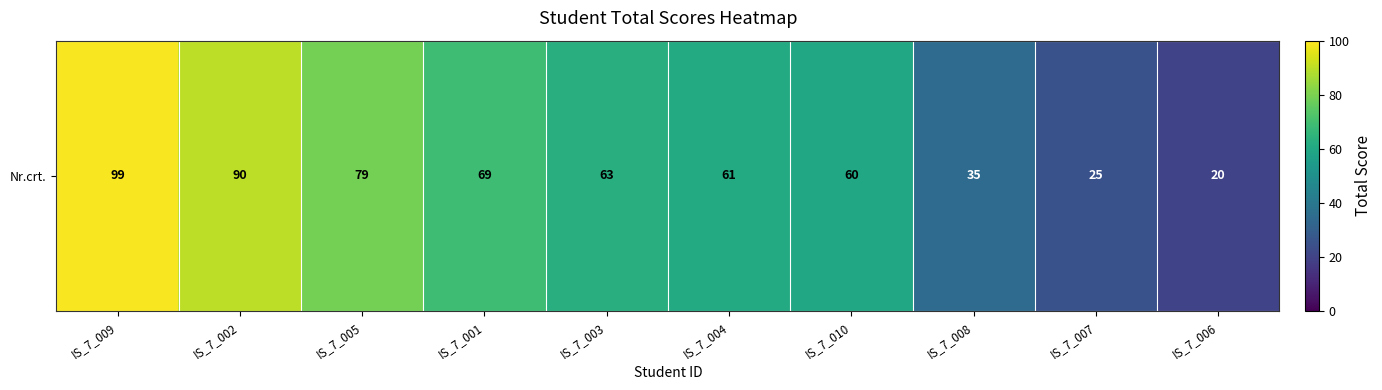

What is the smallest value displayed?

20